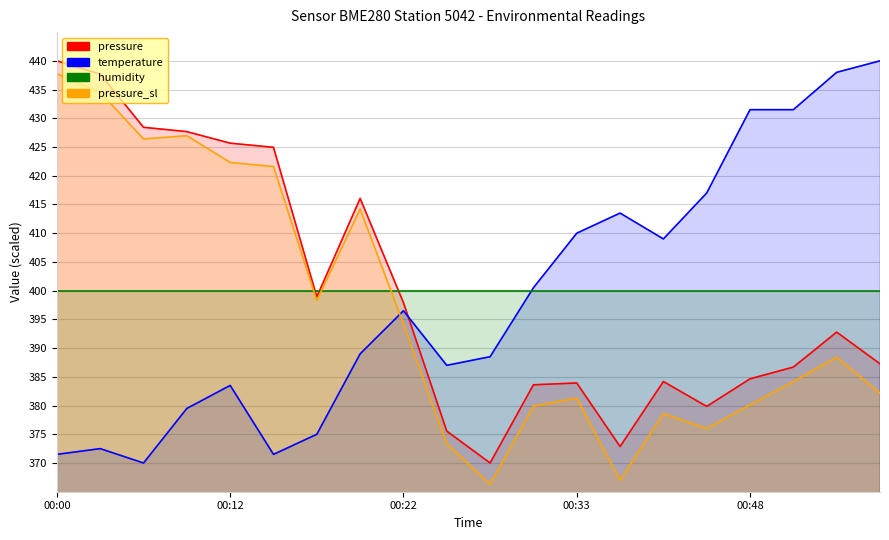

What position from the left is 5?

6